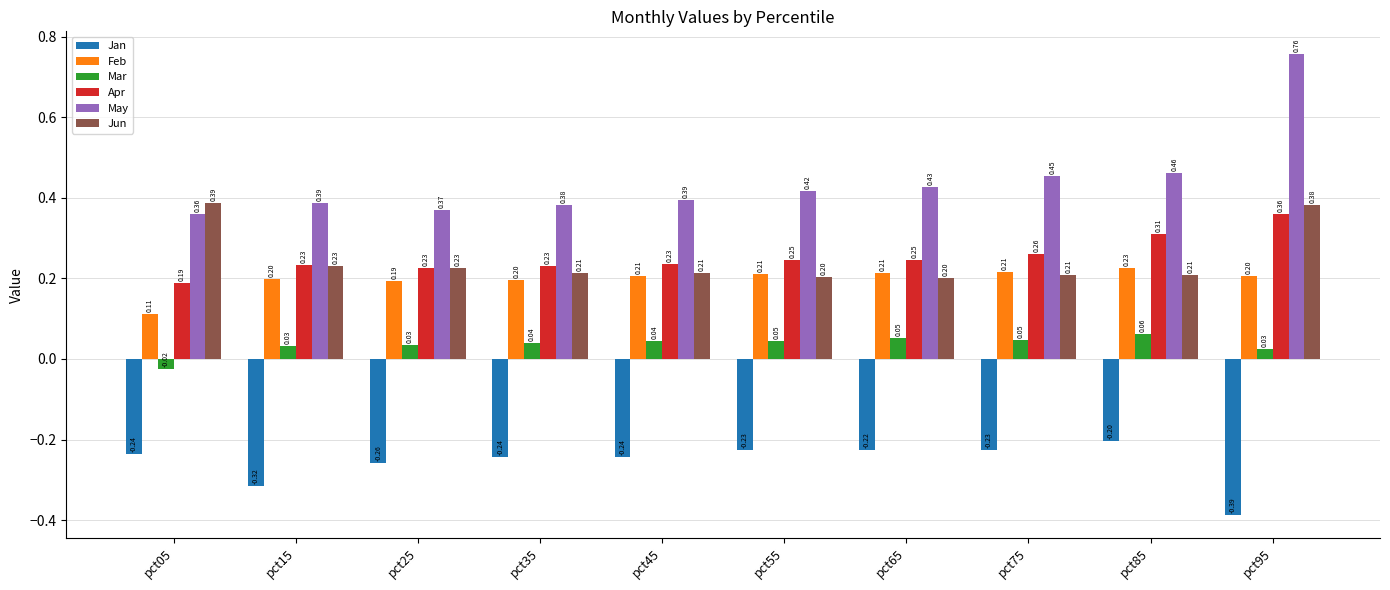

What is the sum of the May values at pct95 and pct15?

1.1